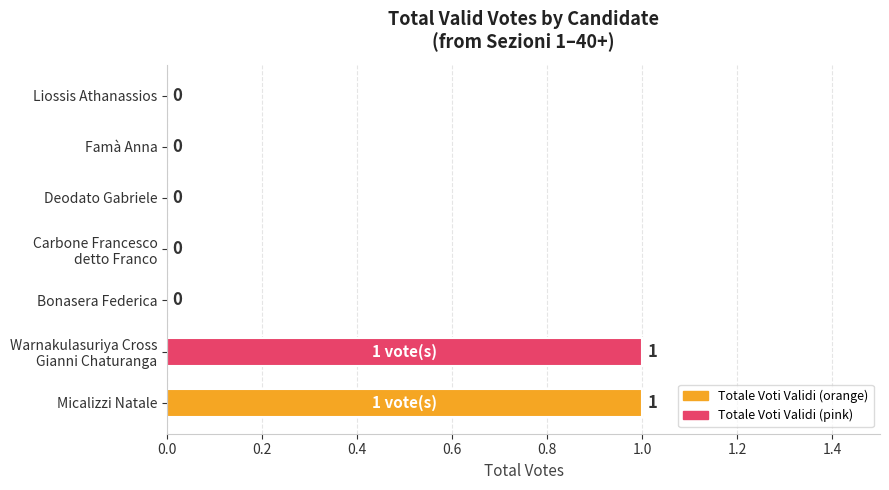

Count the number of data series in this chart.

1